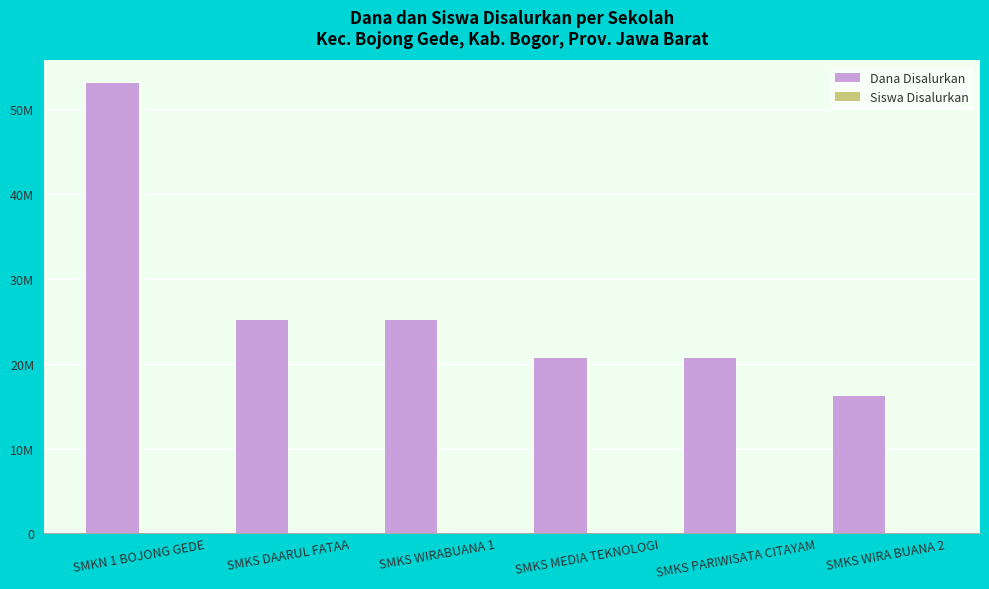

Does the chart contain stacked bars?

No